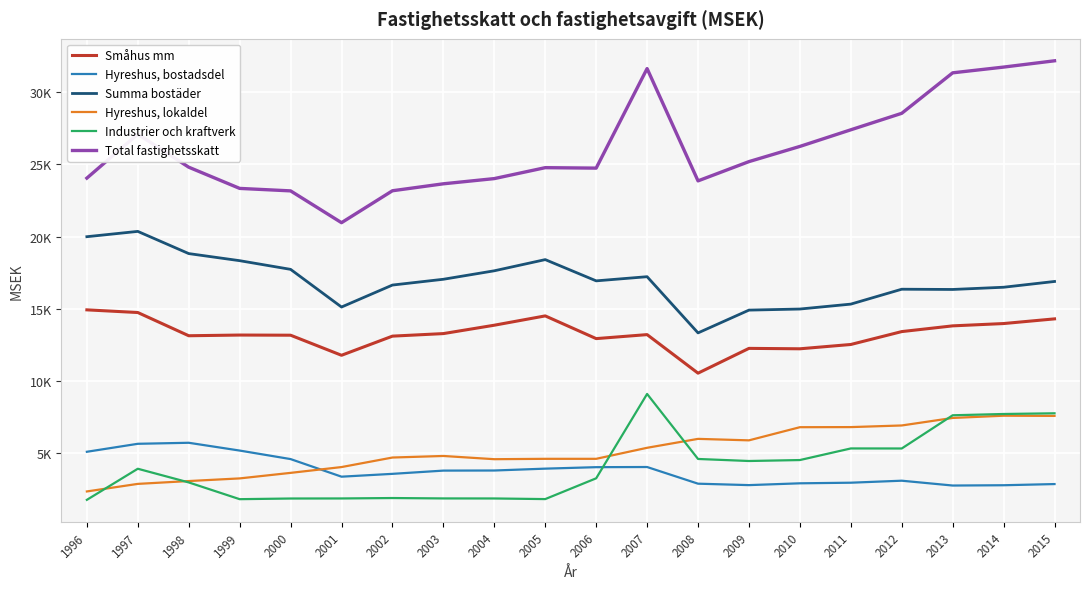

Does the chart display data point markers on the line(s)?

No